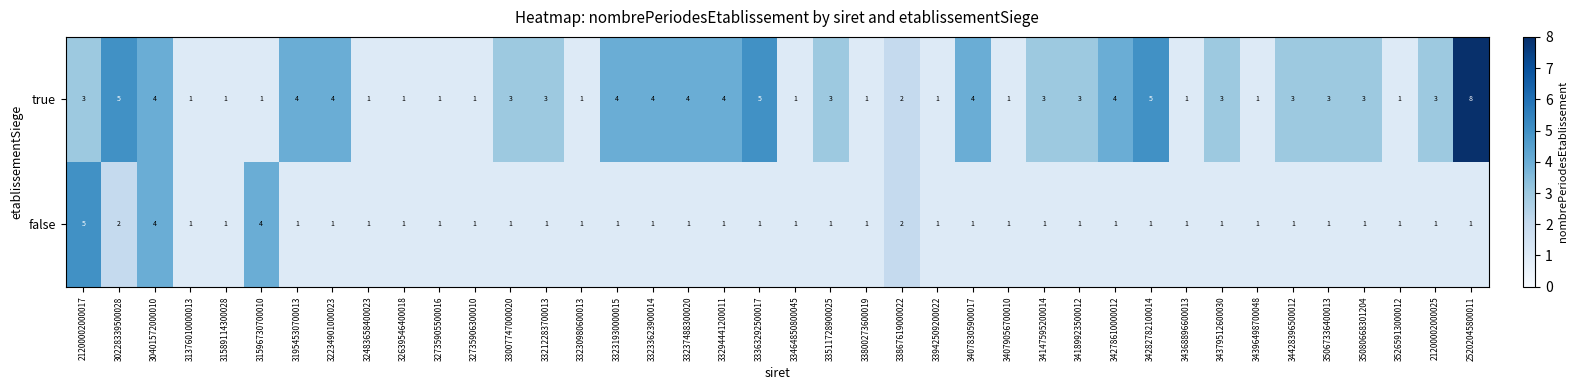

Count the number of categories in the chart.

40